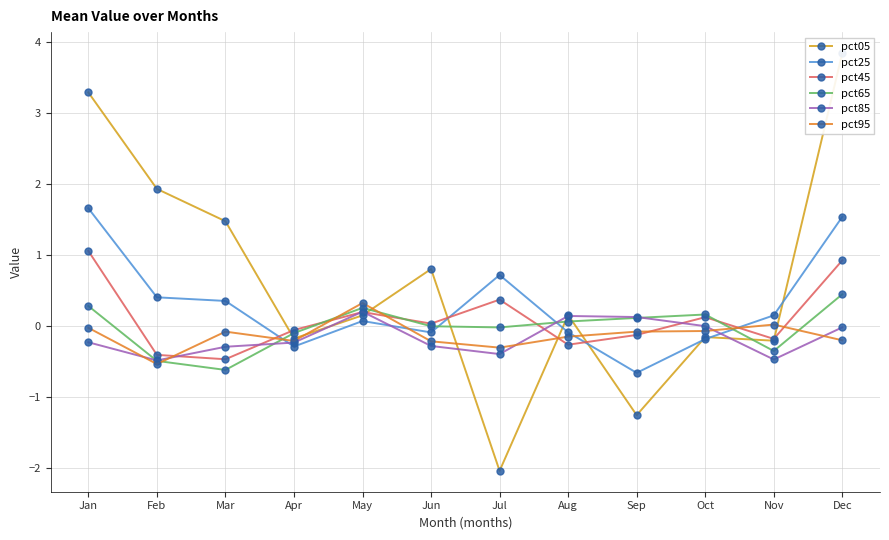

Which series changed the most between Apr and Nov?

pct25